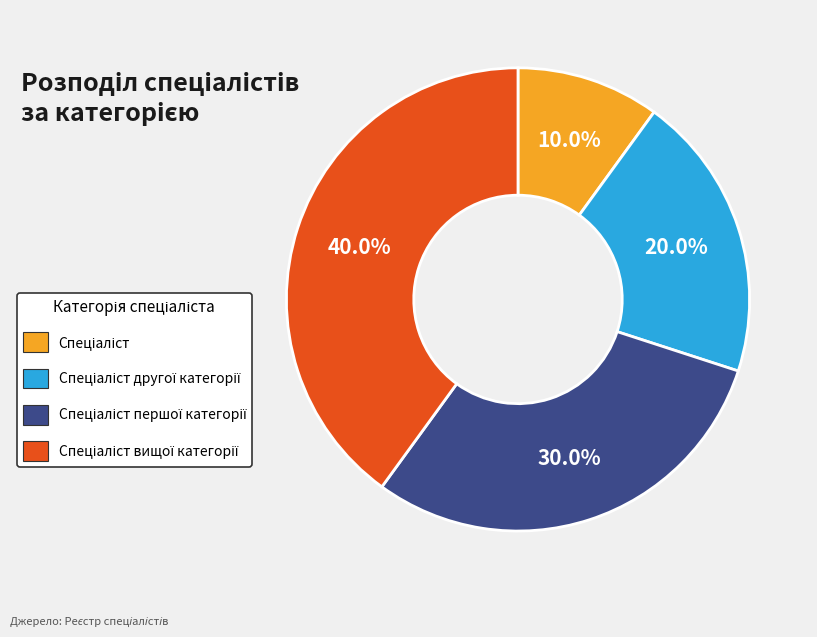

Is there any slice that represents more than half of the pie?

No